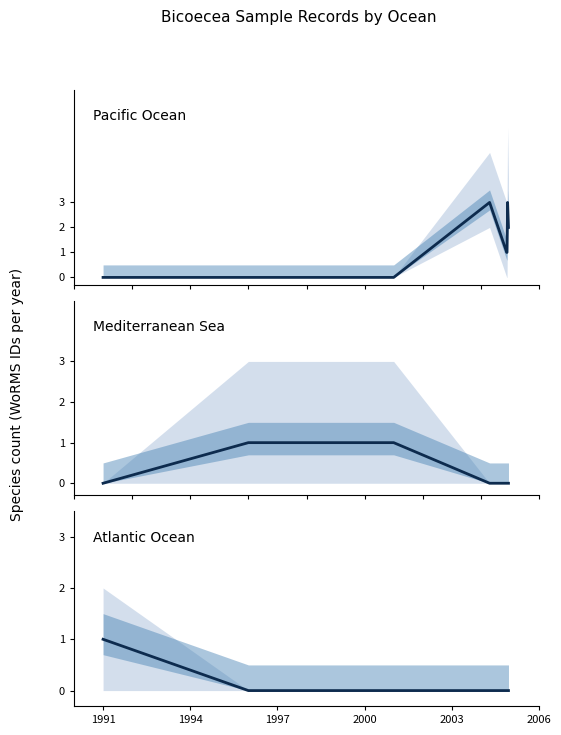

Which category has the highest value in the Atlantic Ocean series?

1991